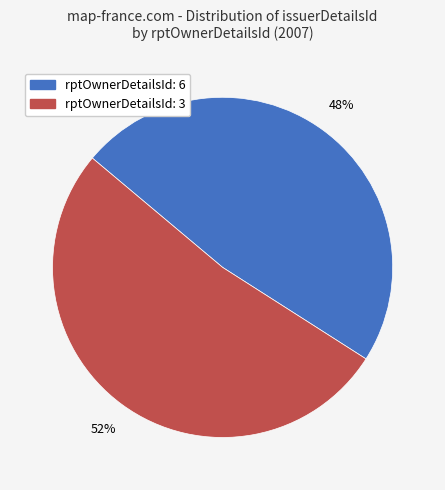

Is there any slice that represents more than half of the pie?

Yes